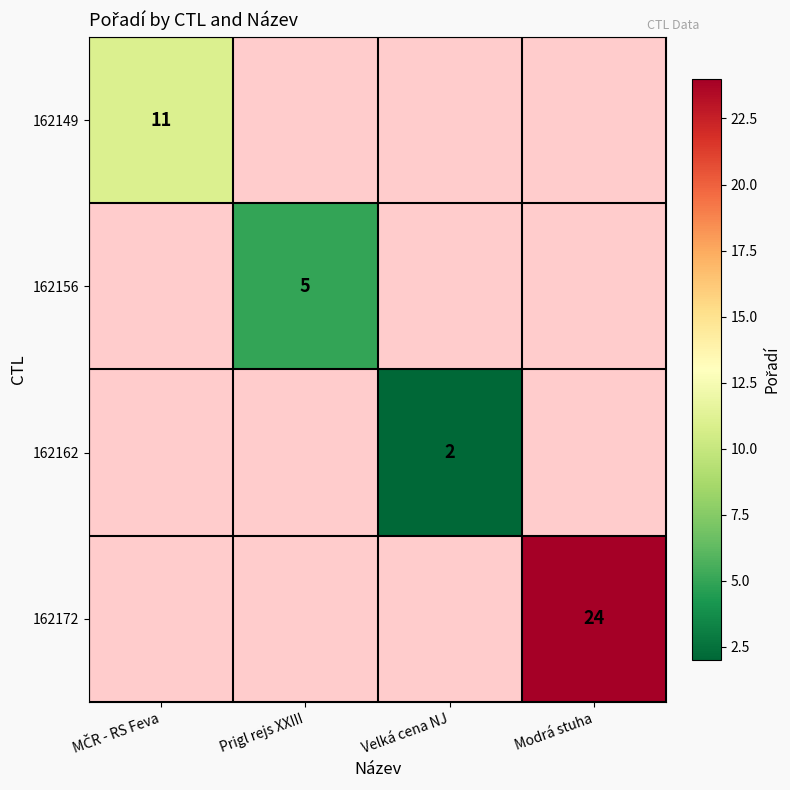

Is it true that 162172 equals 24 at Modrá stuha?

True